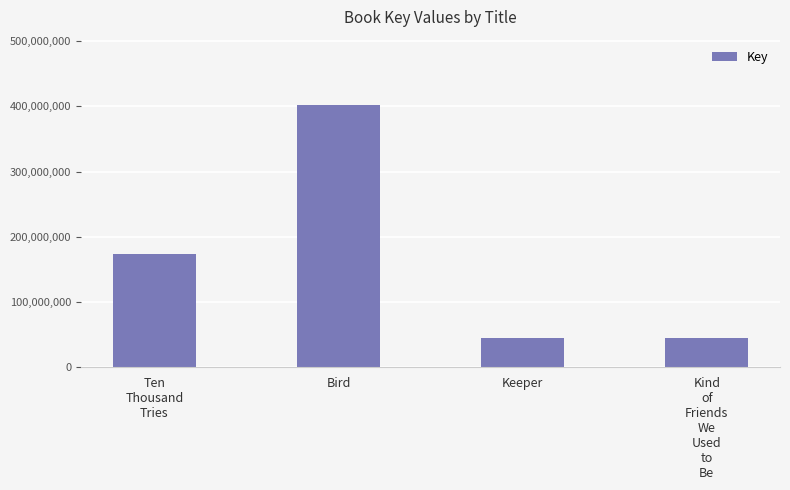

Read the value at Kind
of
Friends
We
Used
to
Be, to the nearest 10.

44619040